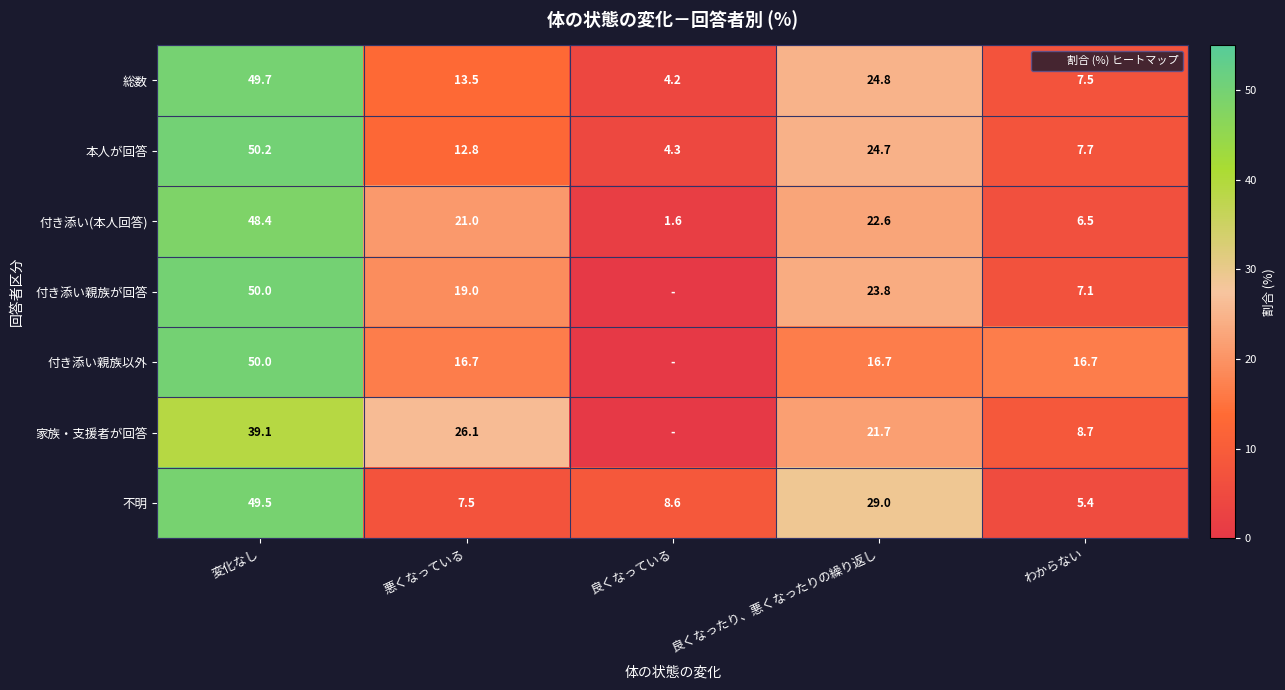

The value of 不明 at 悪くなっている is 7.5. True or false?

True